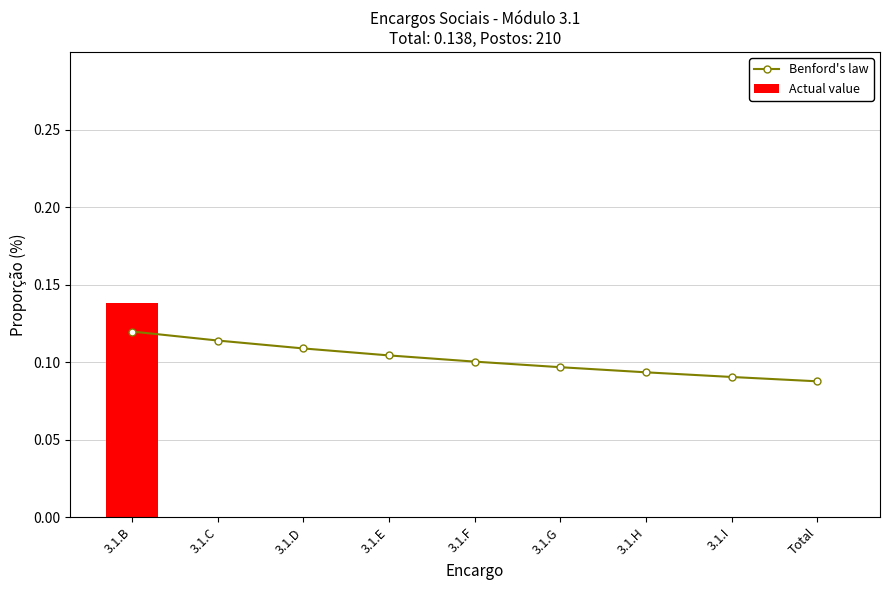

What is the value of the Benford's law bar at the 9th from the left?

0.1